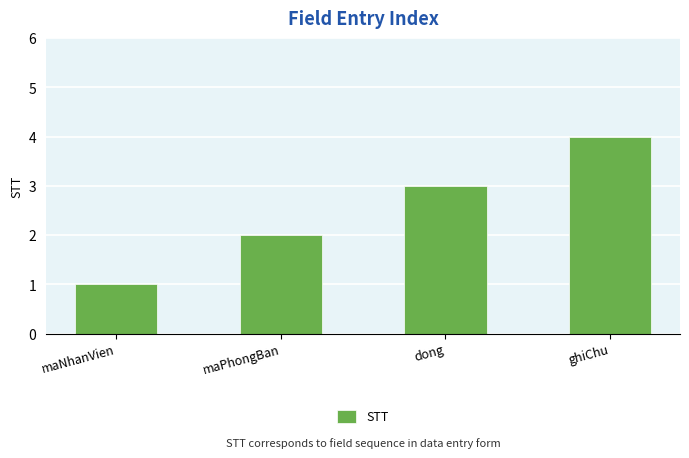

What is the value of the 2nd bar from the left?

2